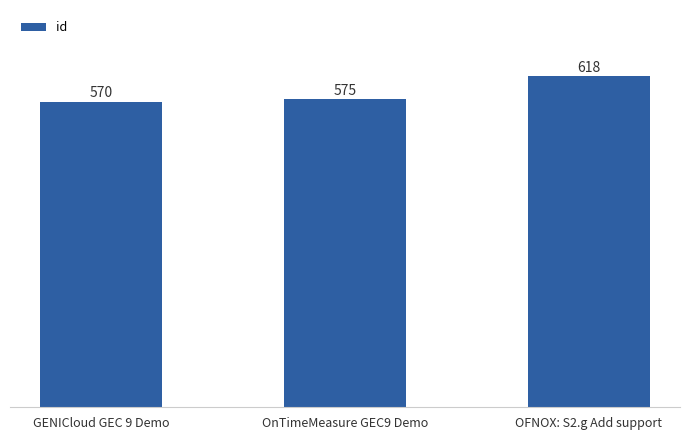

What is the average value?

588